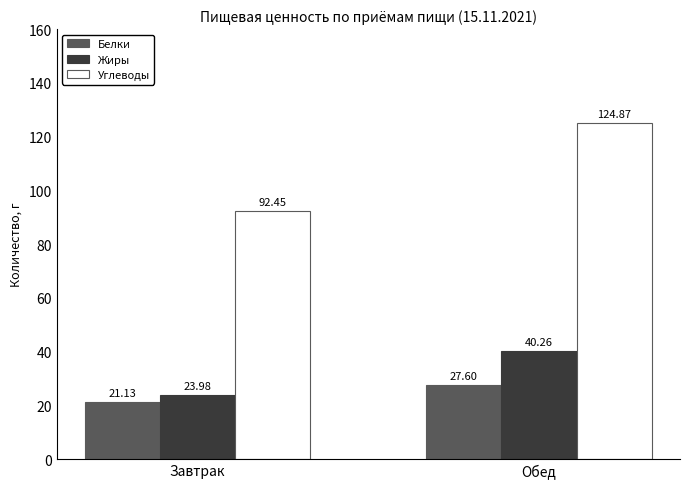

How many series are shown in this chart?

3